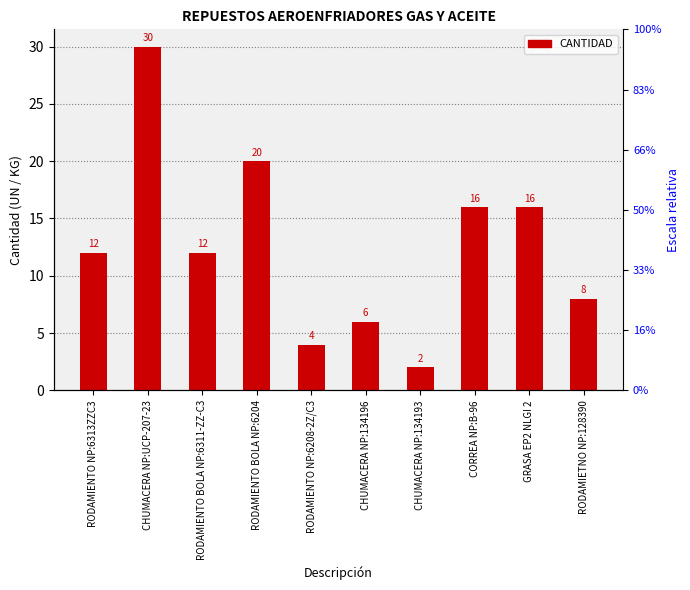

Reading right to left, transcribe all the data shown in this chart.

RODAMIETNO NP:128390=8	GRASA EP2 NLGI 2=16	CORREA NP:B-96=16	CHUMACERA NP:134193=2	CHUMACERA NP:134196=6	RODAMIENTO NP:6208-2Z/C3=4	RODAMIENTO BOLA NP:6204=20	RODAMIENTO BOLA NP:6311-ZZ-C3=12	CHUMACERA NP:UCP-207-23=30	RODAMIENTO NP:6313ZZC3=12